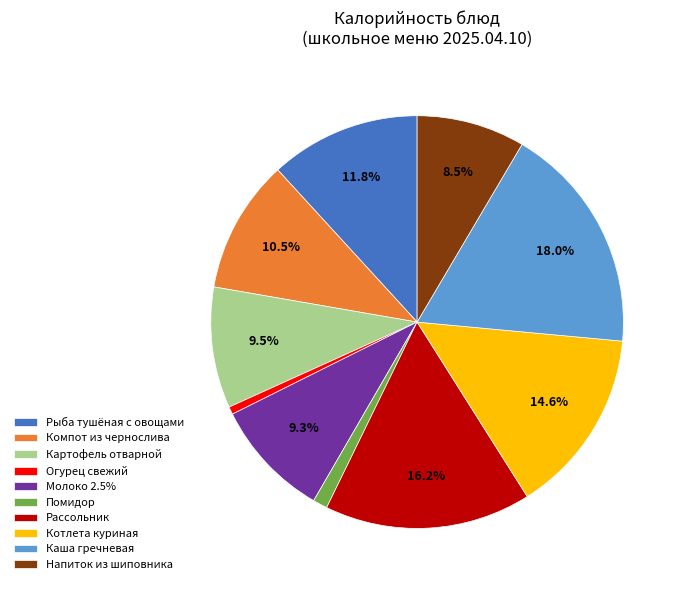

What is the ratio of the value at Напиток из шиповника to the value at Котлета куриная?

0.6